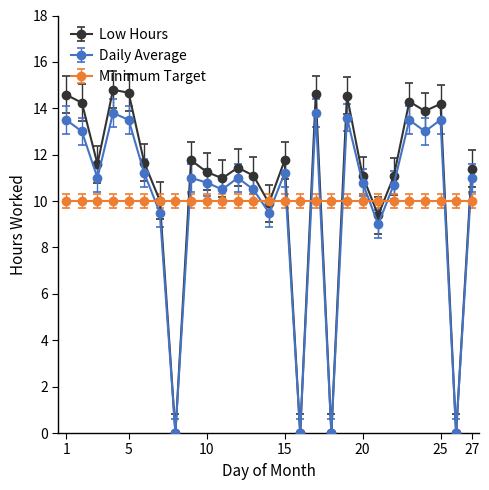

After their last crossing, which series has the higher values: Minimum Target or Daily Average?

Daily Average